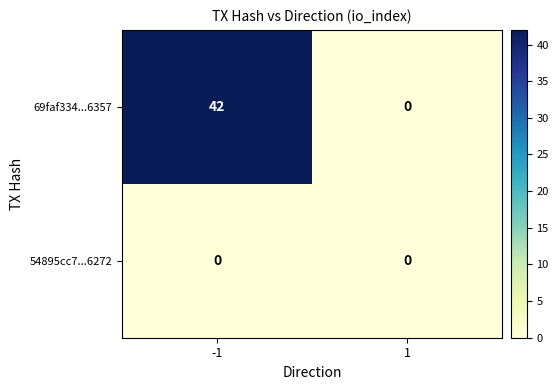

Which series has the largest range (max minus min)?

69faf334...6357